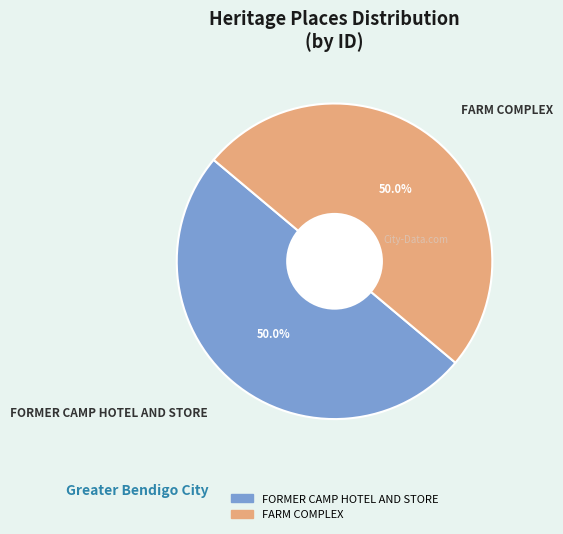

Combined, what portion of the pie is FARM COMPLEX and FORMER CAMP HOTEL AND STORE?

100.0%